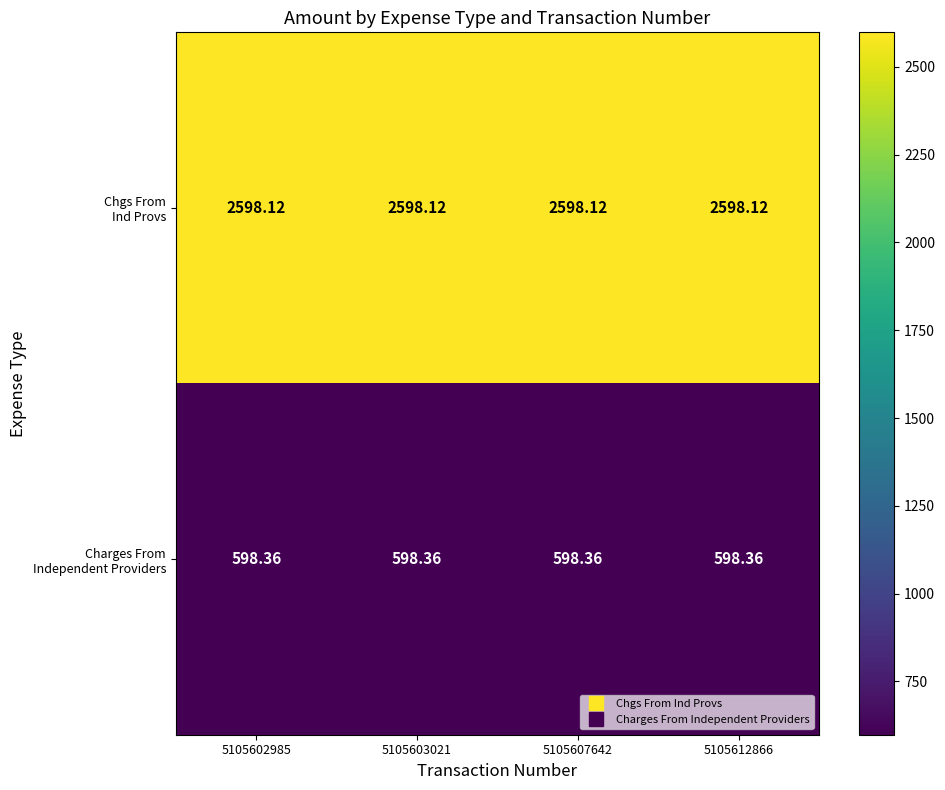

Count the number of data series in this chart.

2